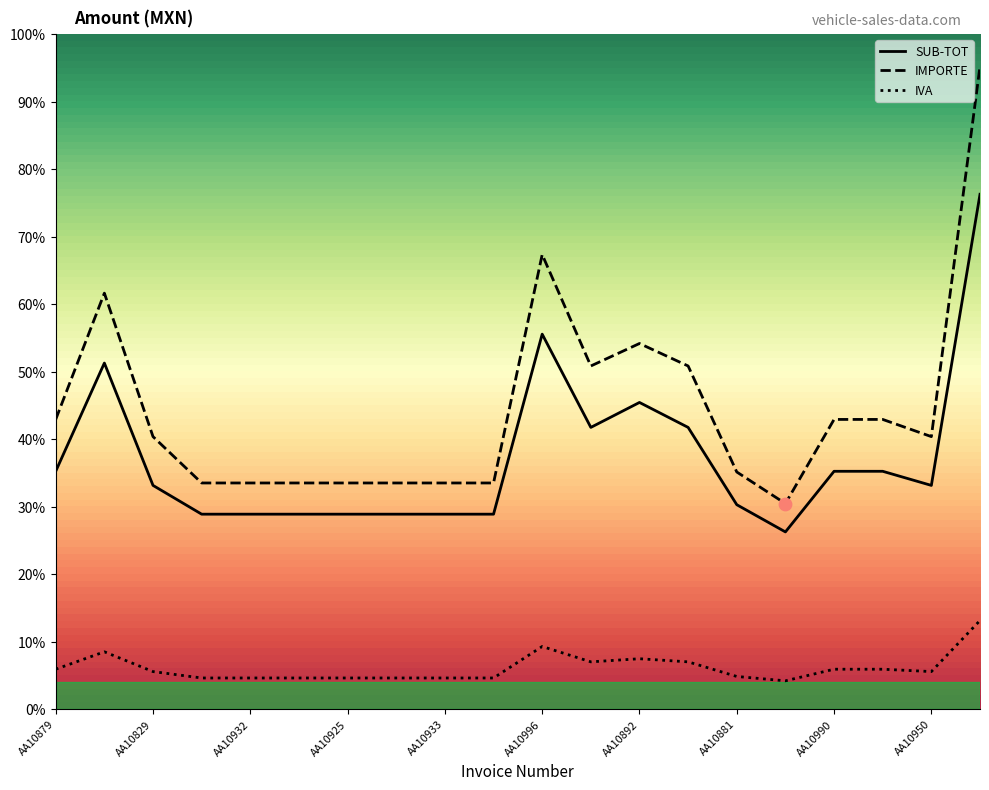

At how many categories does at least one series exceed 346863?

4